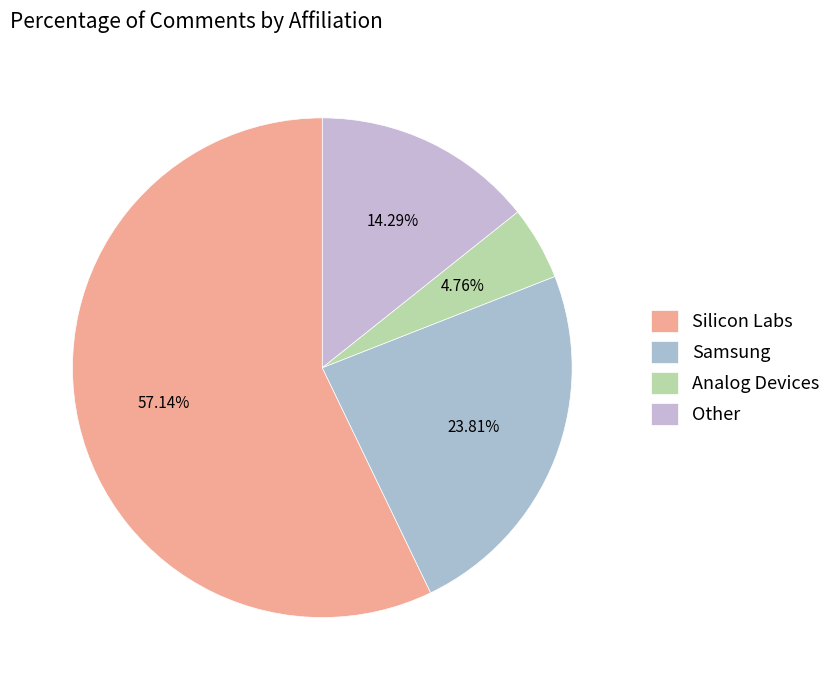

Count the number of slices in the pie.

4